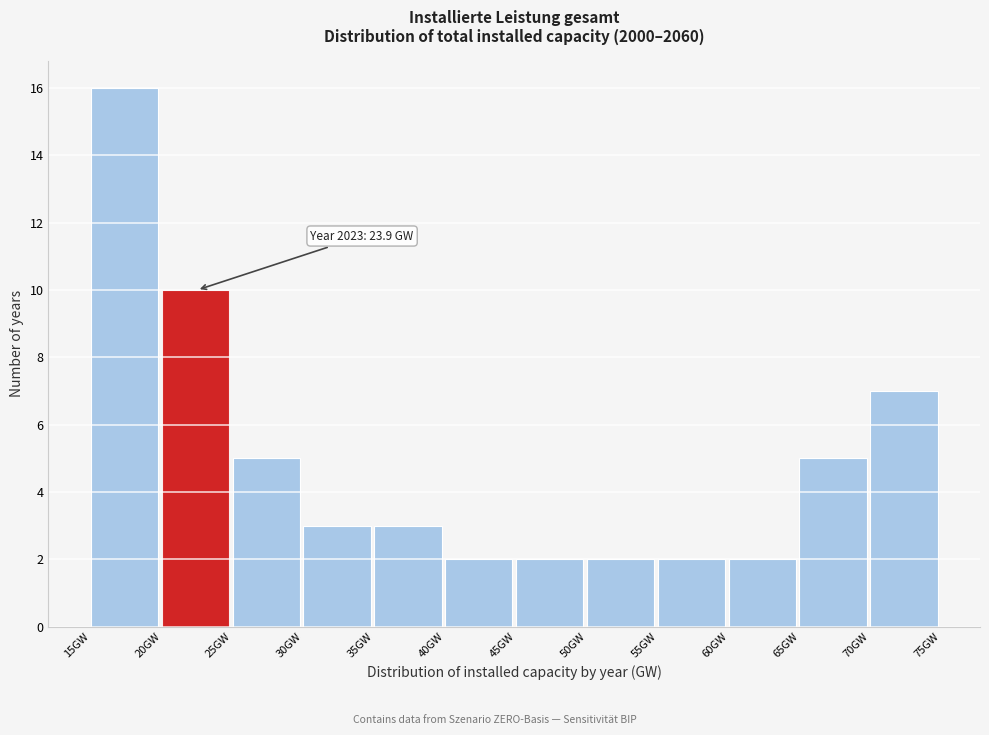

Which range on the x-axis has the tallest bar?

15 to 20